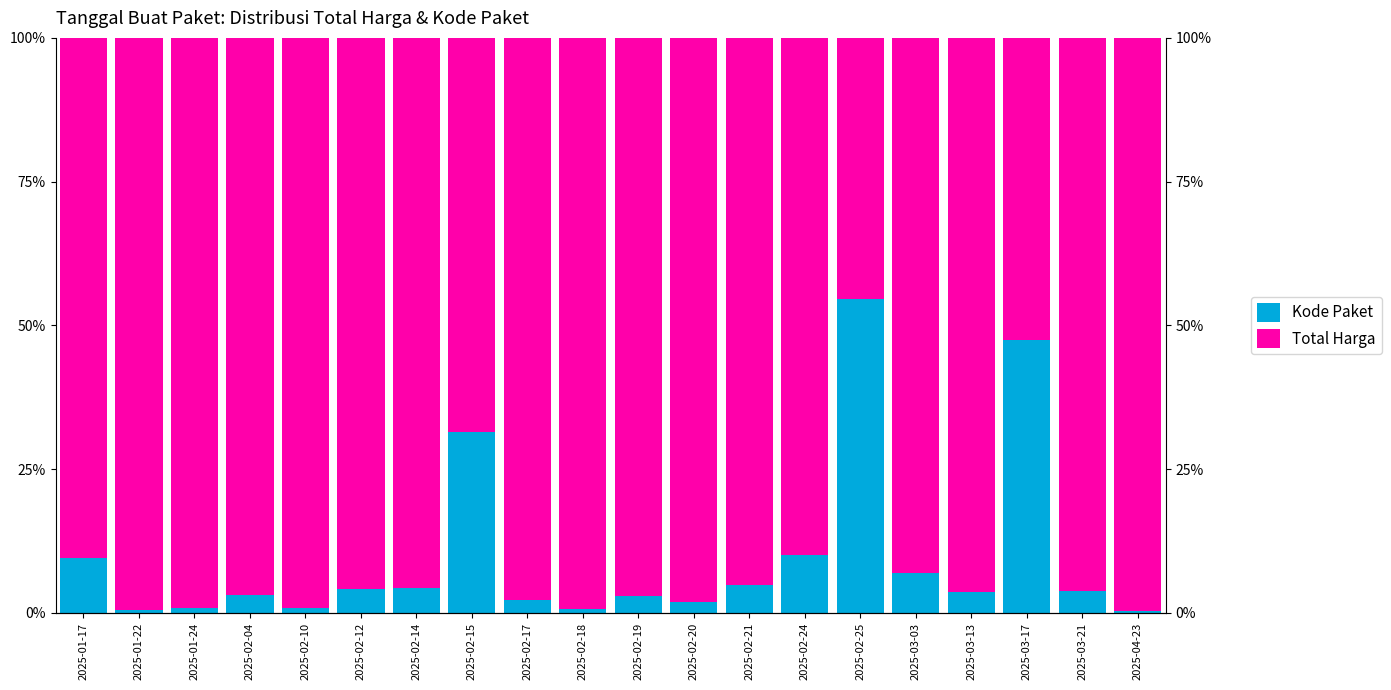

What position from the right is 2025-02-12?

15